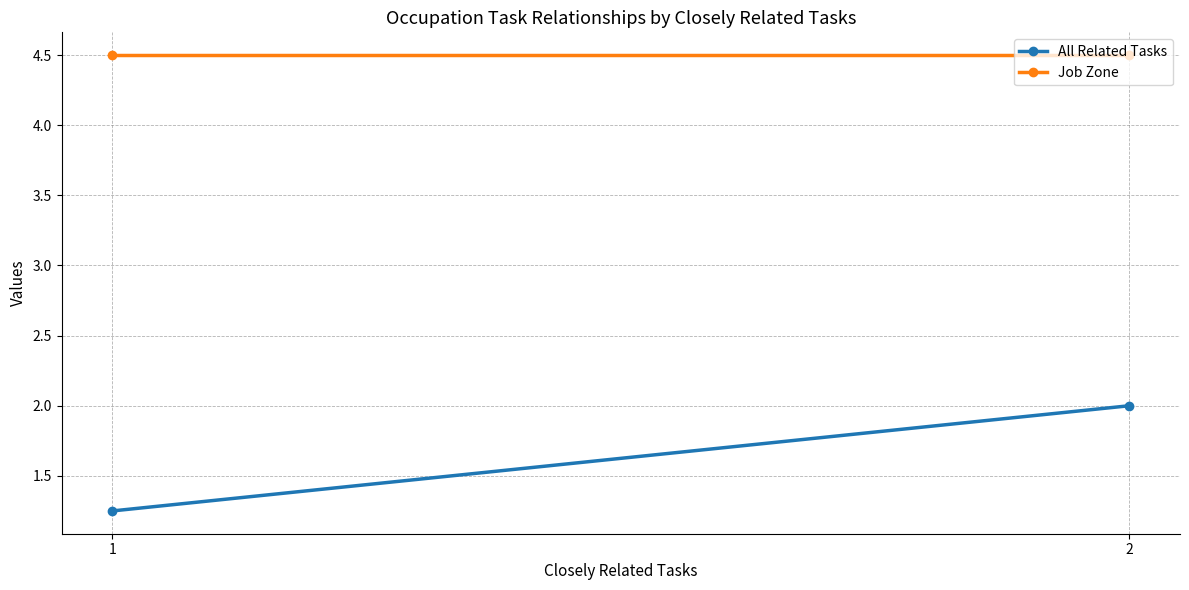

What is the value of the All Related Tasks point at the 2nd from the left?

2.0